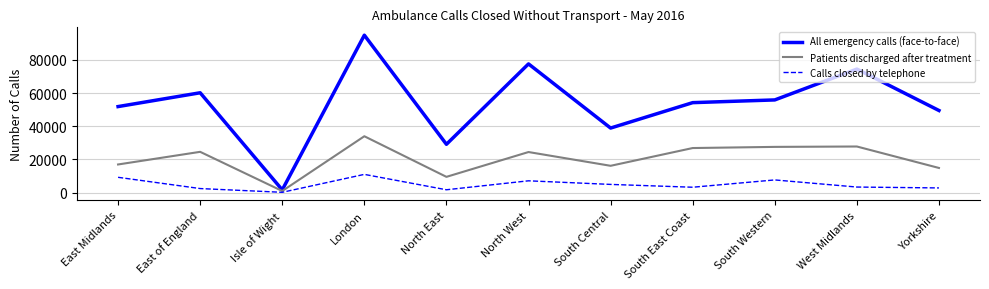

Where does the All emergency calls (face-to-face) series first go above 54227?

East of England